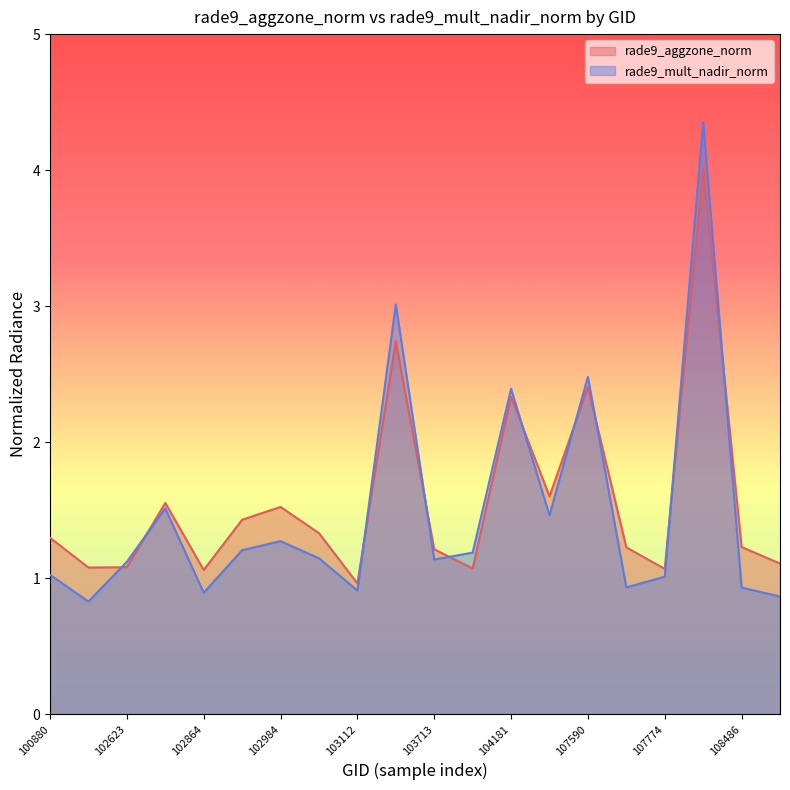

What is the value of the rade9_mult_nadir_norm point at the 11th from the left?

1.1